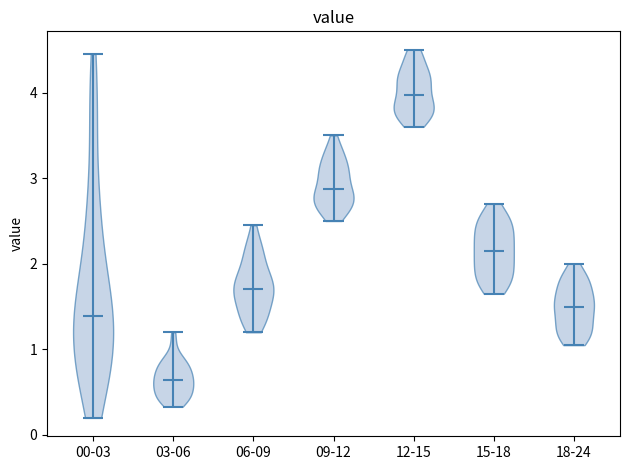

Which violin has the lowest median line?

03-06